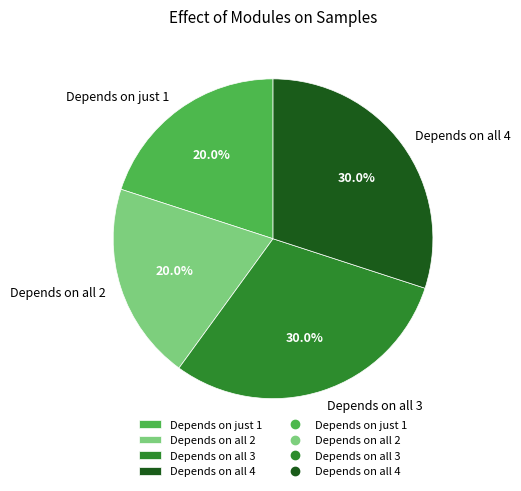

Does Depends on all 4 account for over 50% of the chart?

No